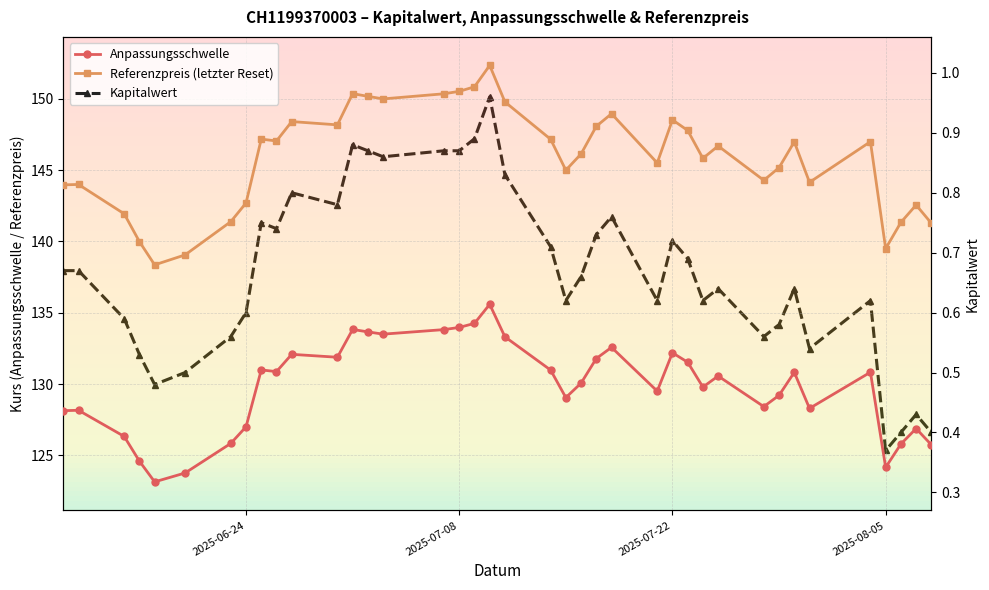

True or false: Kapitalwert has a value of 0.6 at 2025-06-24.

True